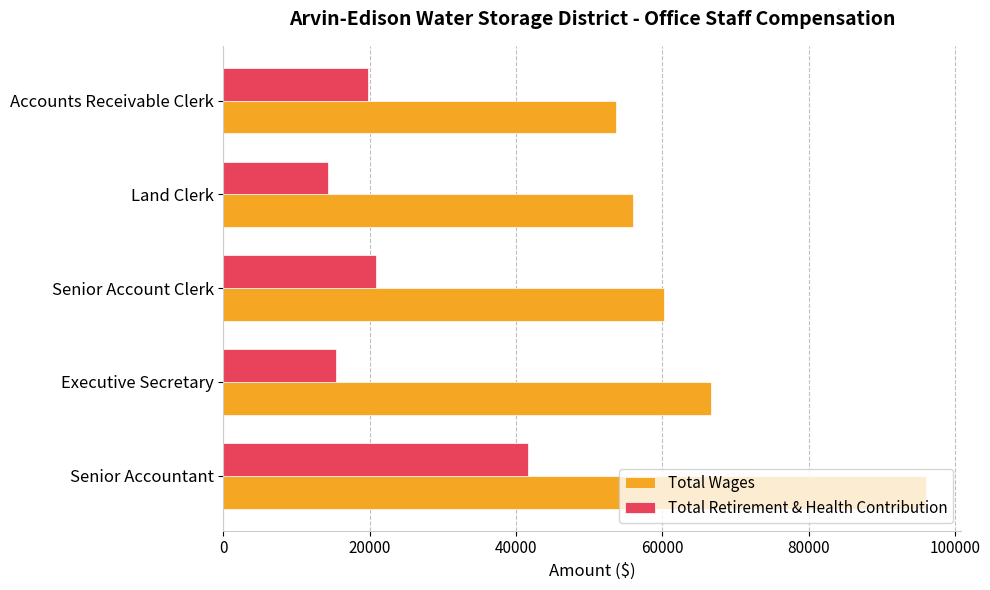

At how many categories does at least one series exceed 52298?

5